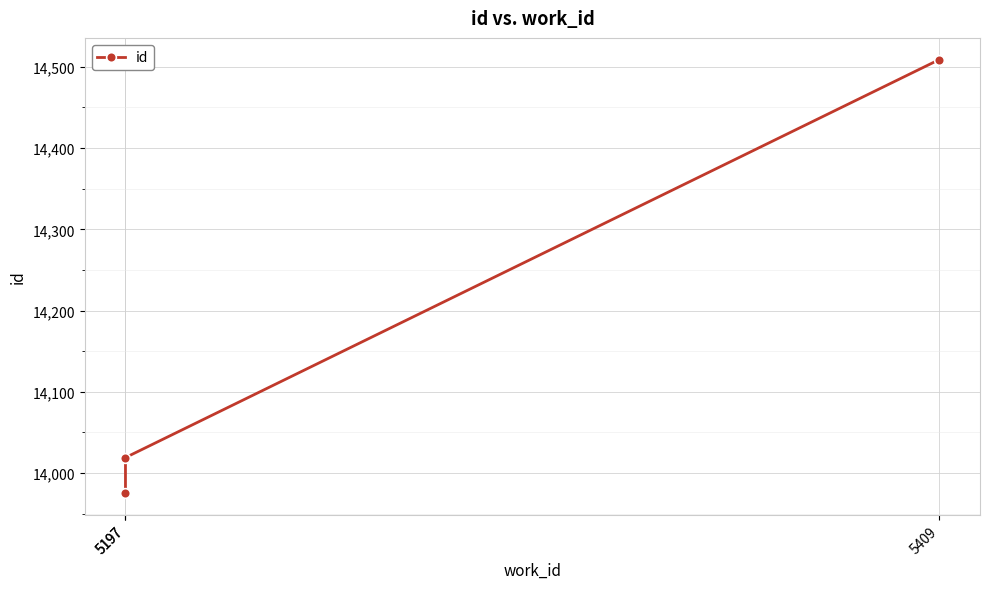

What is the sum of the values at 5197 and 5197?

27994